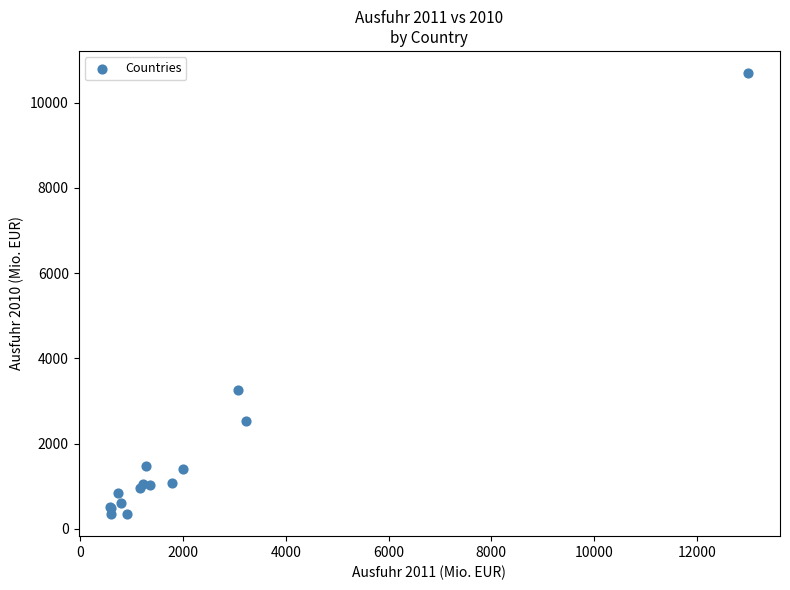

What Y value in the scatter plot is closest to 5520?

3248.7